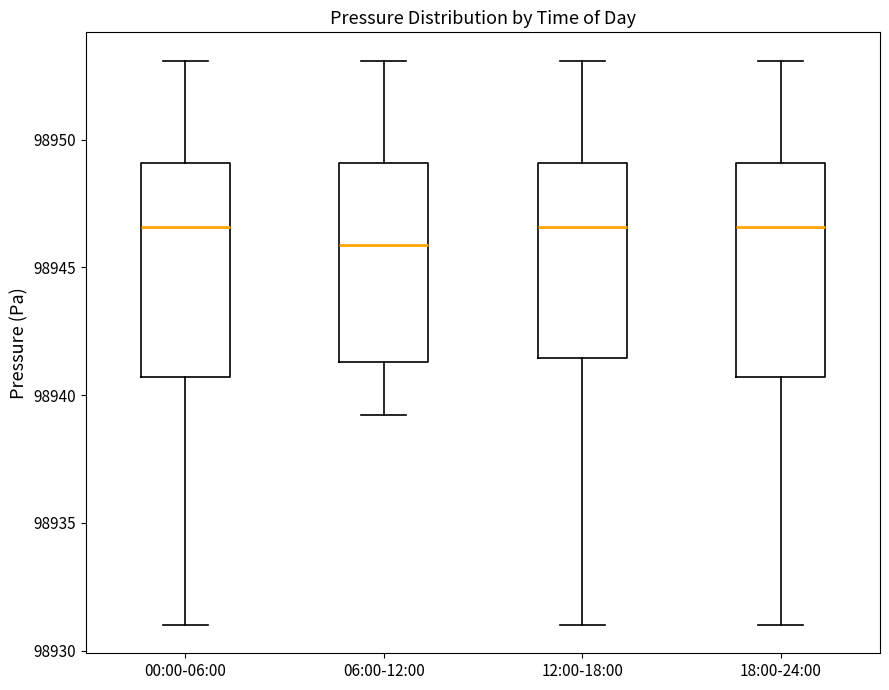

Reading left to right, transcribe this box plot: for each box, give where its median line is, the range the box spans, and where its two whiskers end, as read against the y-axis. The values are not printed on the chart, so give them approximately, as read against the axis.

00:00-06:00: median 98946.5, box 98940.5 to 98949.0, whiskers 98931.0 to 98953.0
06:00-12:00: median 98946.0, box 98941.5 to 98949.0, whiskers 98939.0 to 98953.0
12:00-18:00: median 98946.5, box 98941.5 to 98949.0, whiskers 98931.0 to 98953.0
18:00-24:00: median 98946.5, box 98940.5 to 98949.0, whiskers 98931.0 to 98953.0